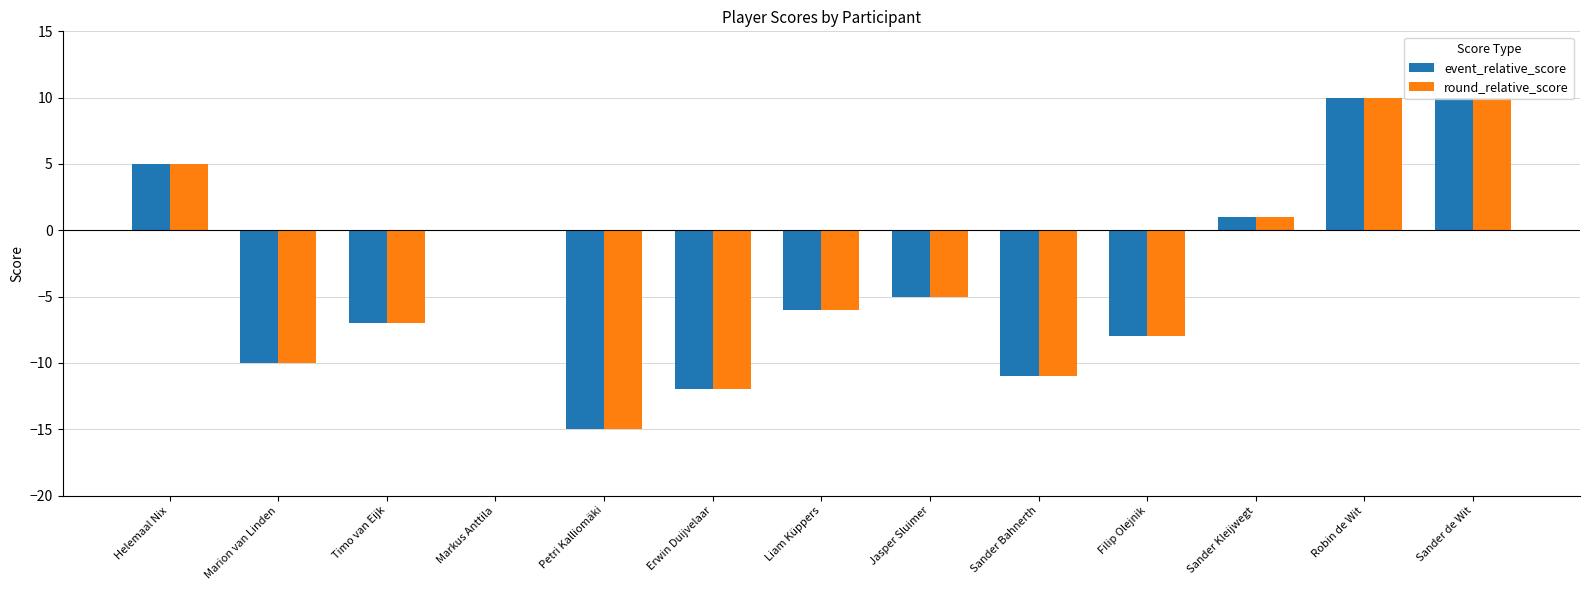

The value of event_relative_score at Sander Bahnerth is -11. True or false?

True